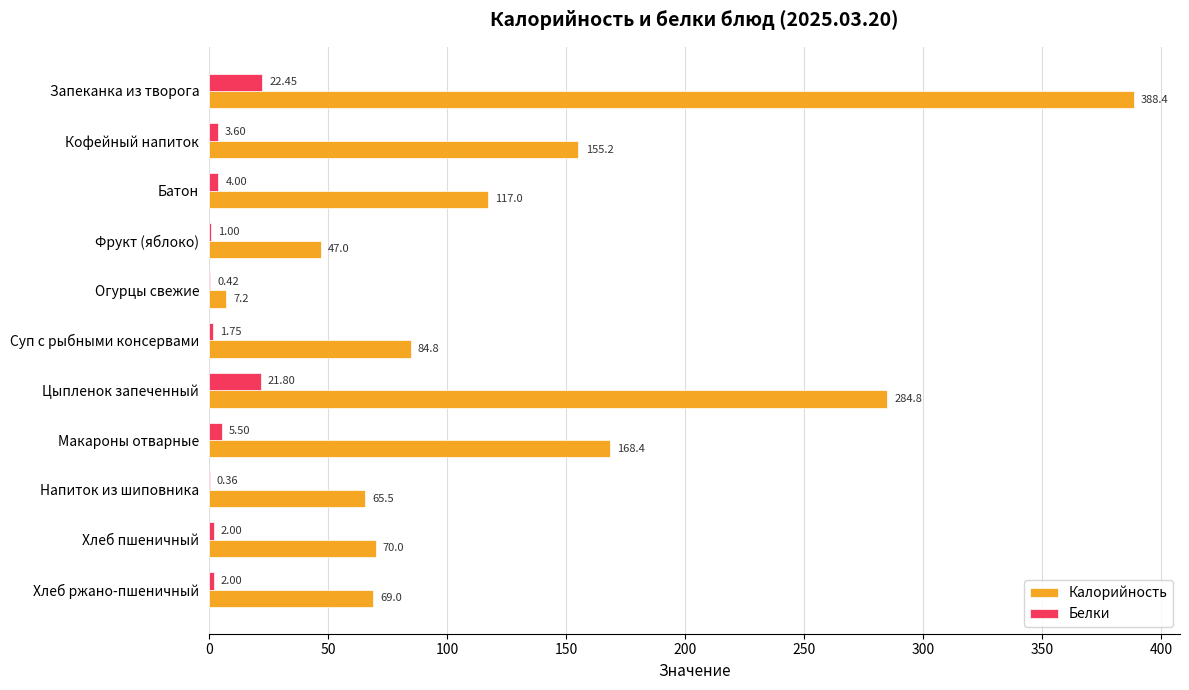

How many distinct data groups are displayed?

2